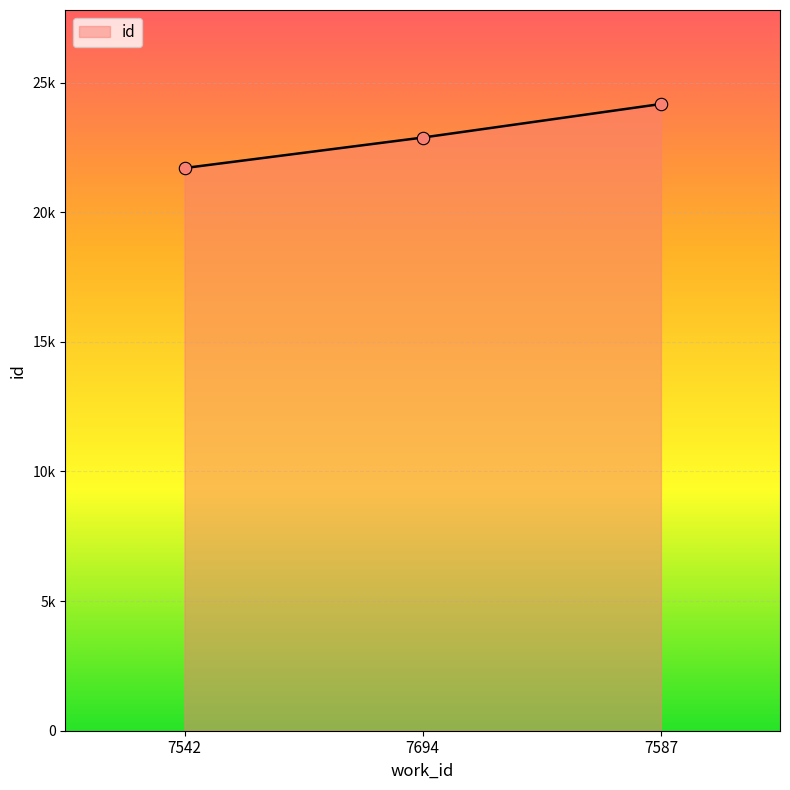

What is the change in value from 7694 to 7587?

+1294